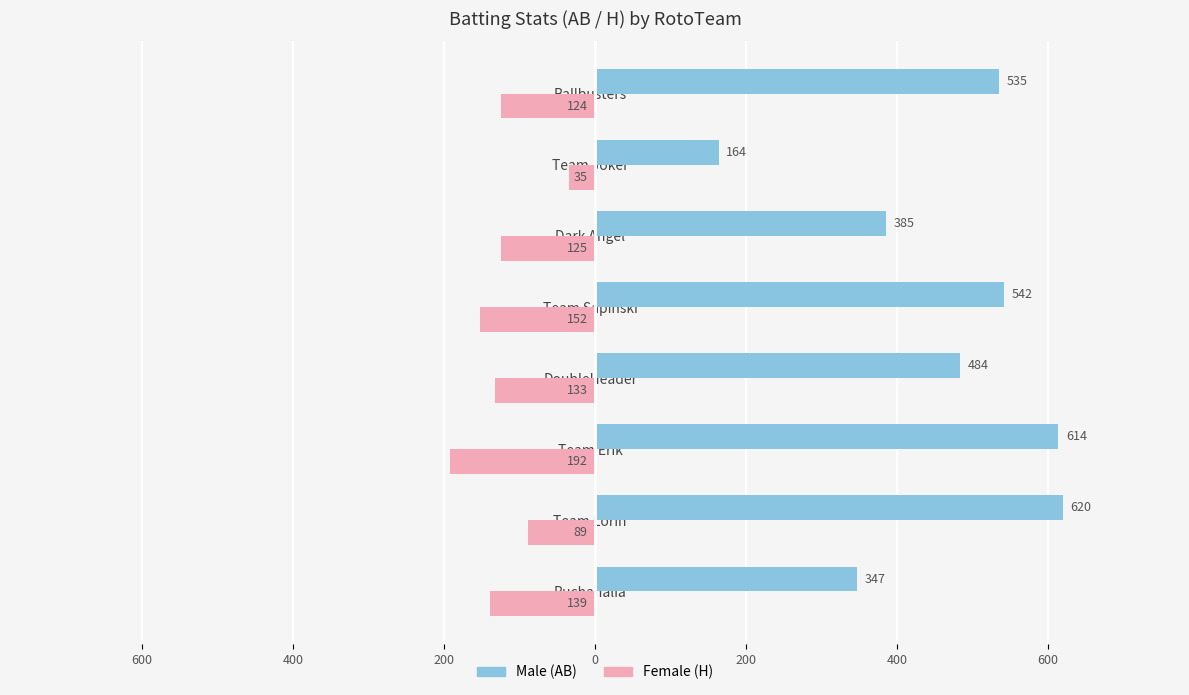

Reading left to right, what are all the values shown in this chart?

Male AB: 347	620	614	484	542	385	164	535
Female H: -139	-89	-192	-133	-152	-125	-35	-124